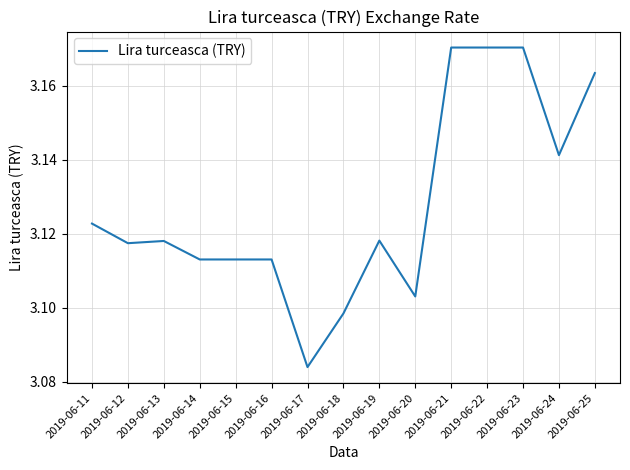

At which category does the chart reach its minimum across all series?

2019-06-17